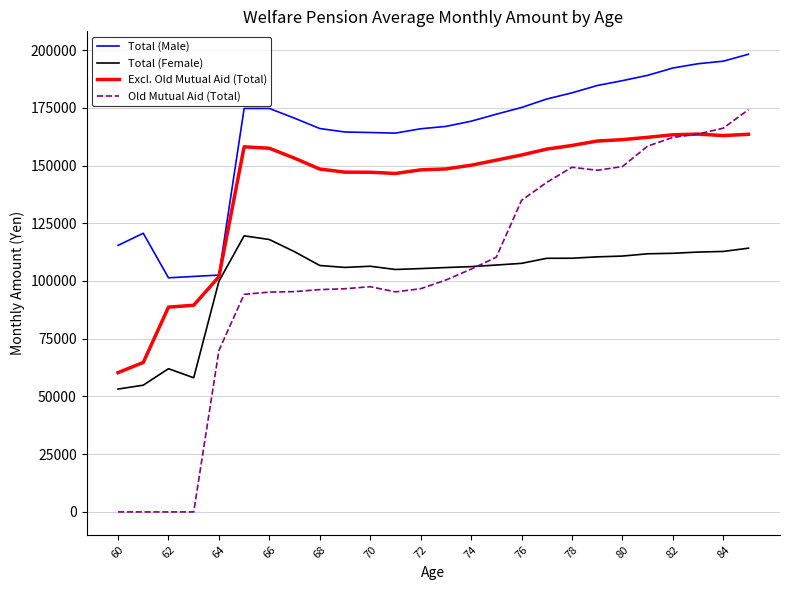

Which series has the largest total across all categories?

Total (Male)